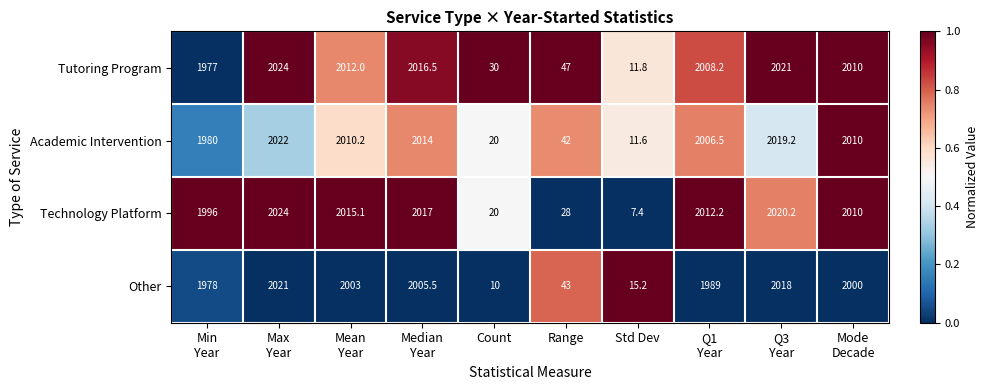

Which series has the largest total across all categories?

Tutoring Program